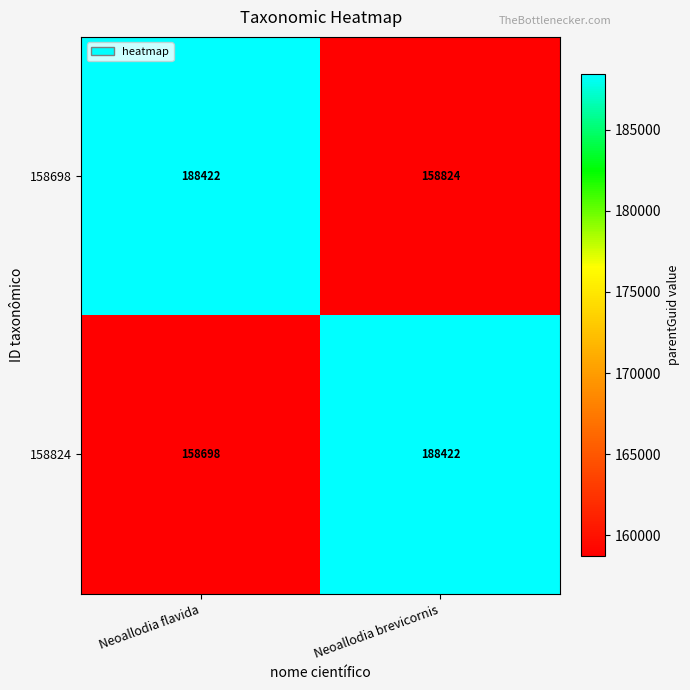

Between Neoallodia flavida and Neoallodia brevicornis, which series saw the biggest shift?

158824